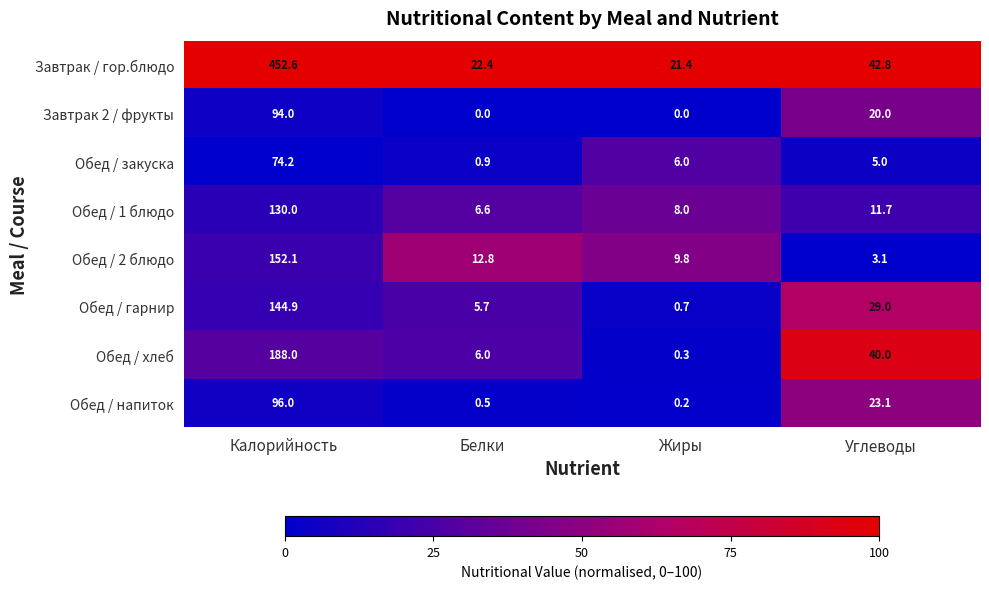

Between Калорийность and Белки, which series saw the biggest shift?

Завтрак / гор.блюдо